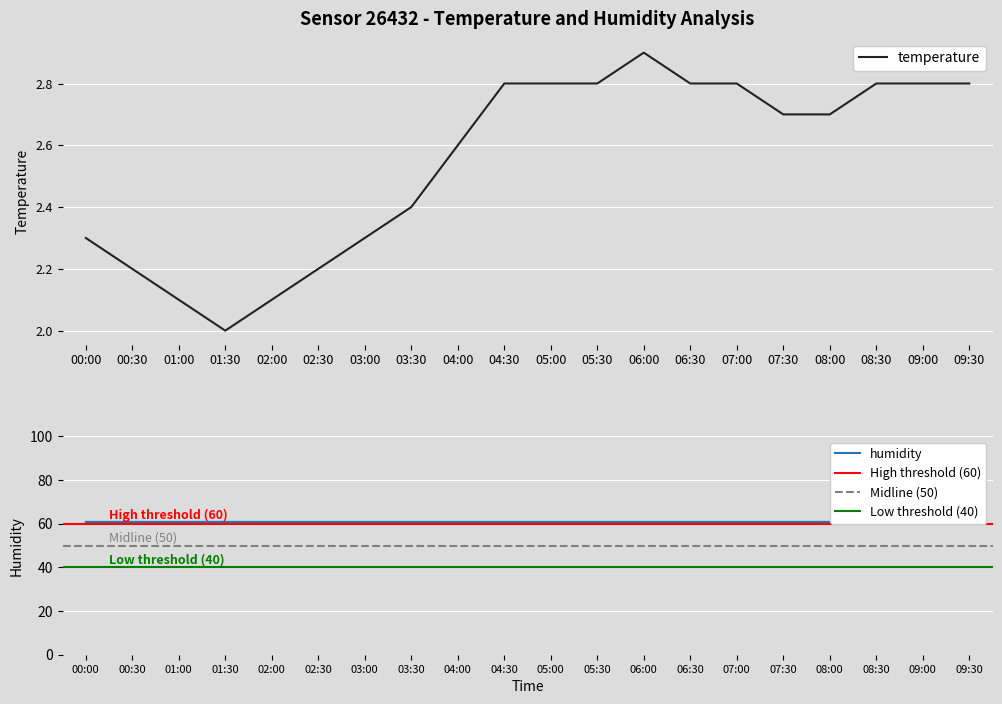

Read the value at 06:30.

2.8